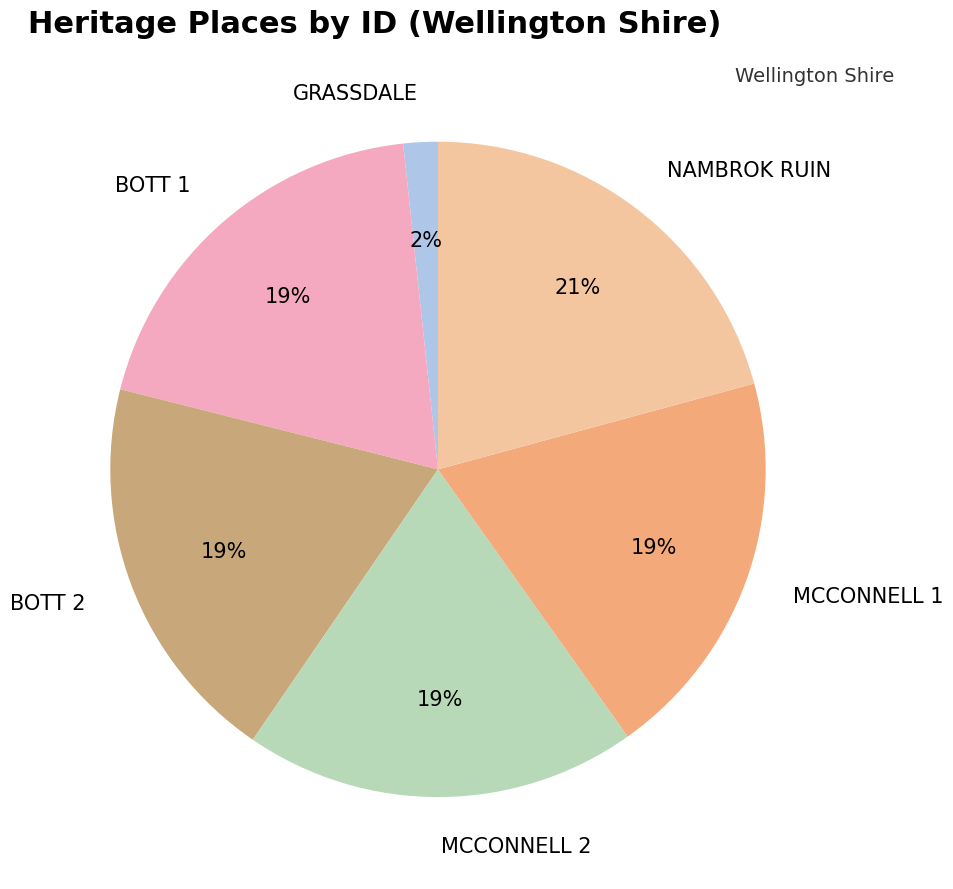

What is the largest slice in the pie chart?

NAMBROK RUIN